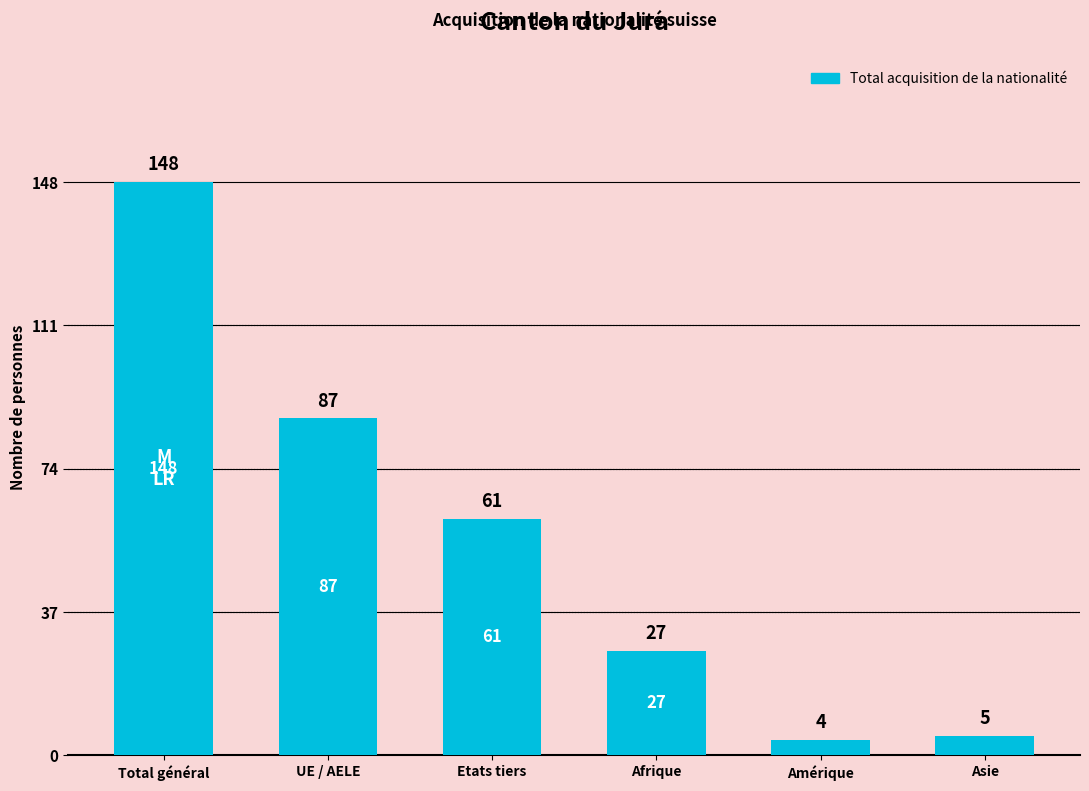

What is the label of the 4th bar from the left?

Afrique